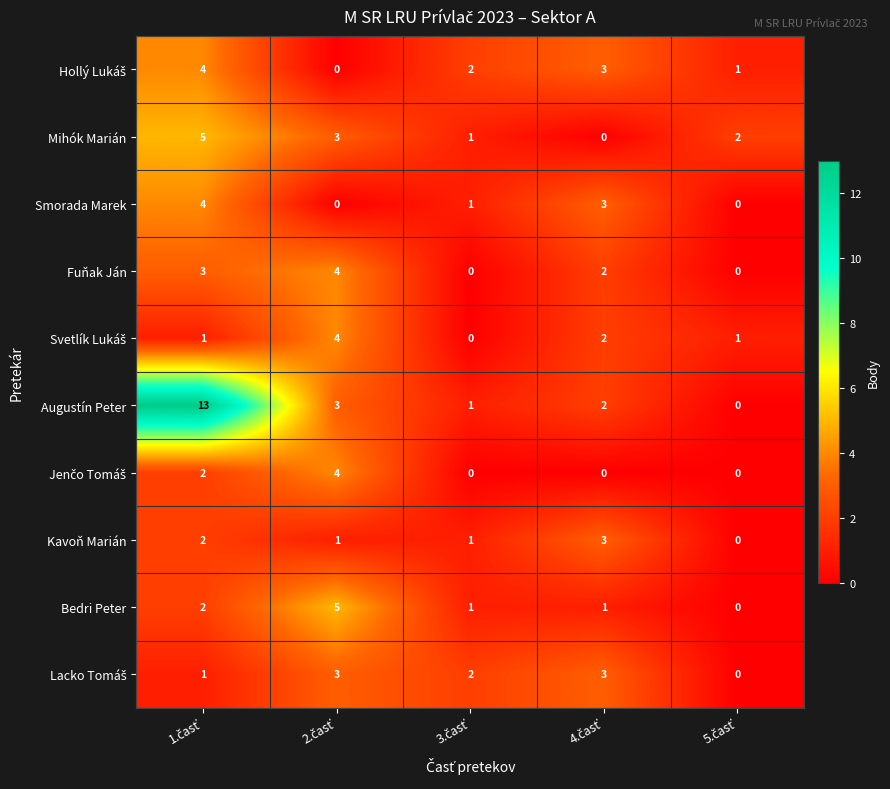

How many series are shown in this chart?

10